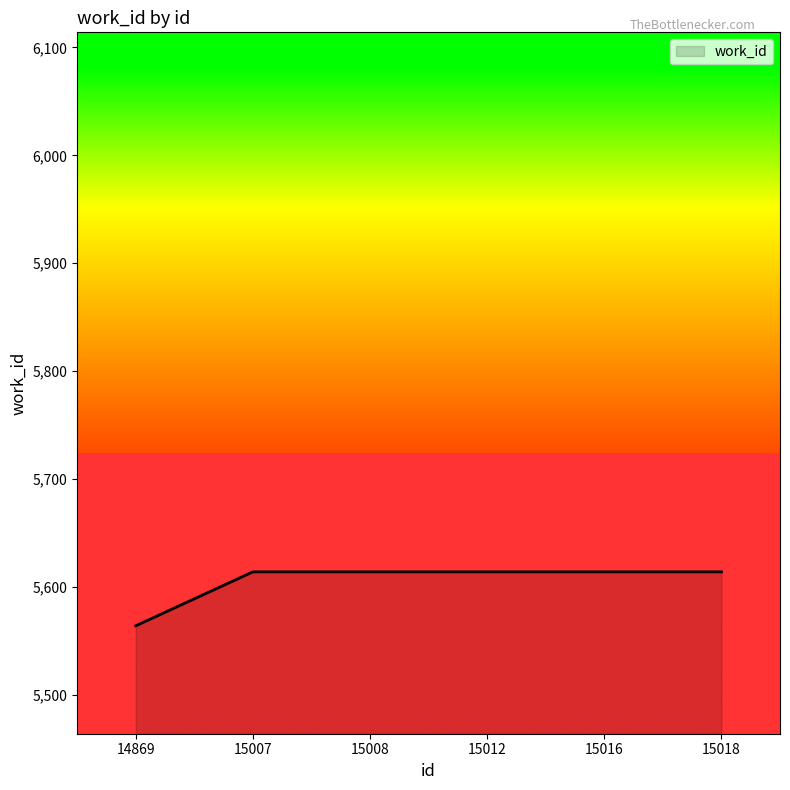

What is the average value?

5606